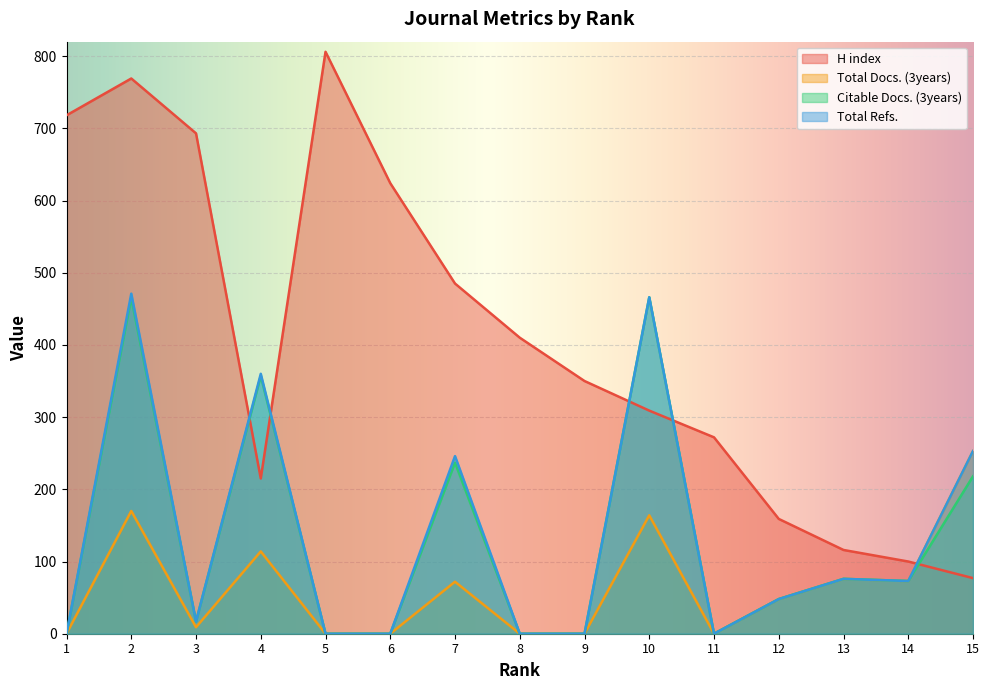

How many values in the Total Docs. (3years) series exceed 48?

7